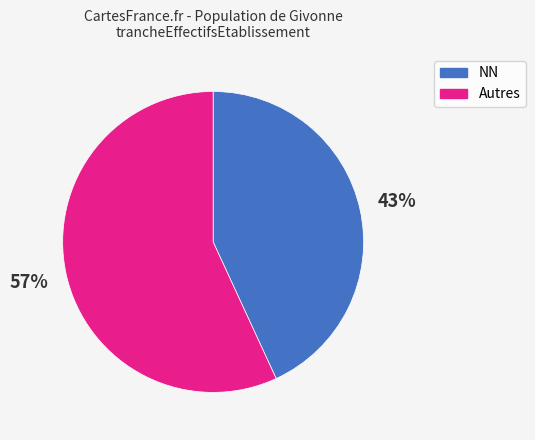

To the nearest percent, what is the average slice percentage?

50%